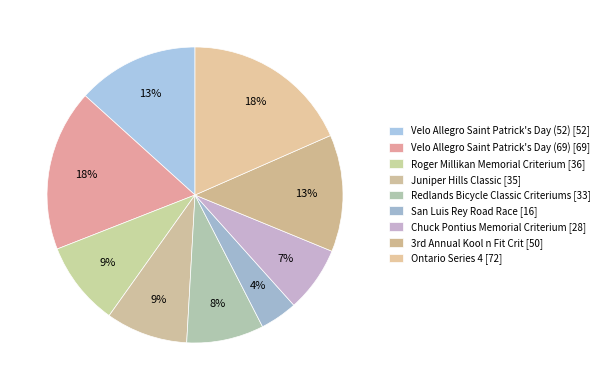

How many slices are in this pie chart?

9